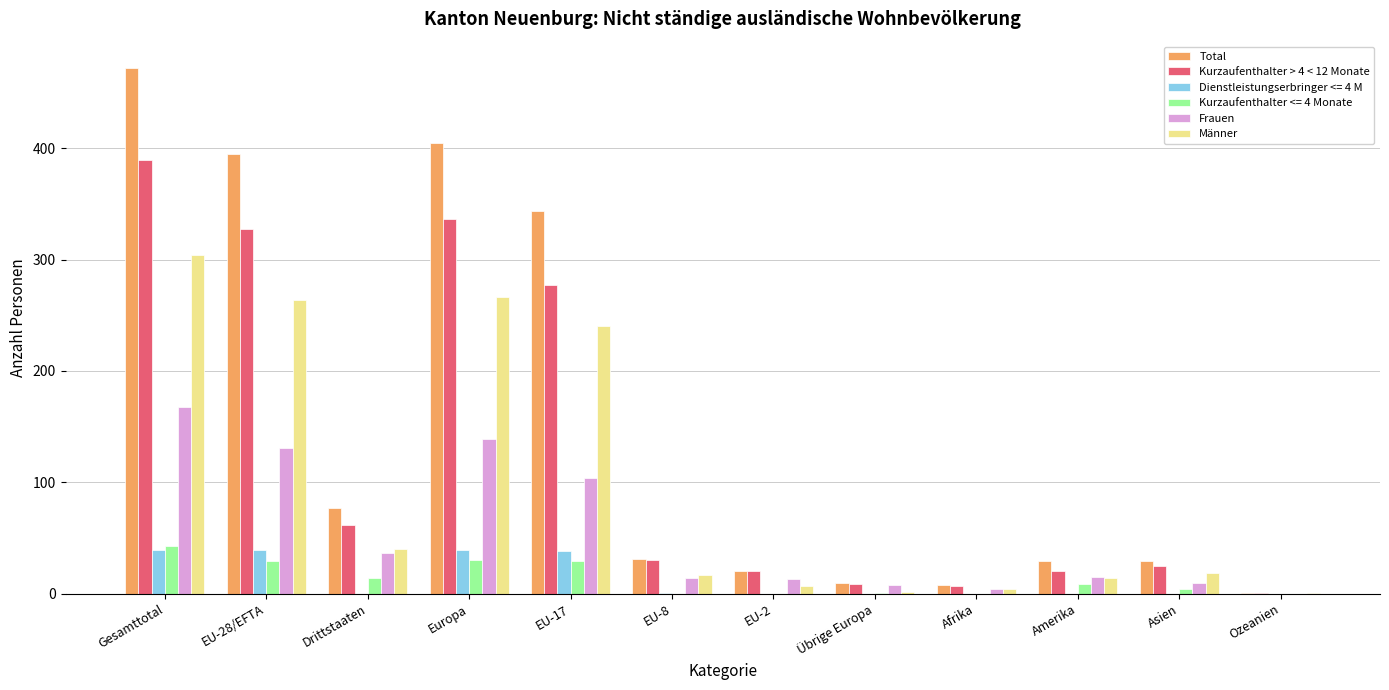

What is the highest value of the Total series?

472